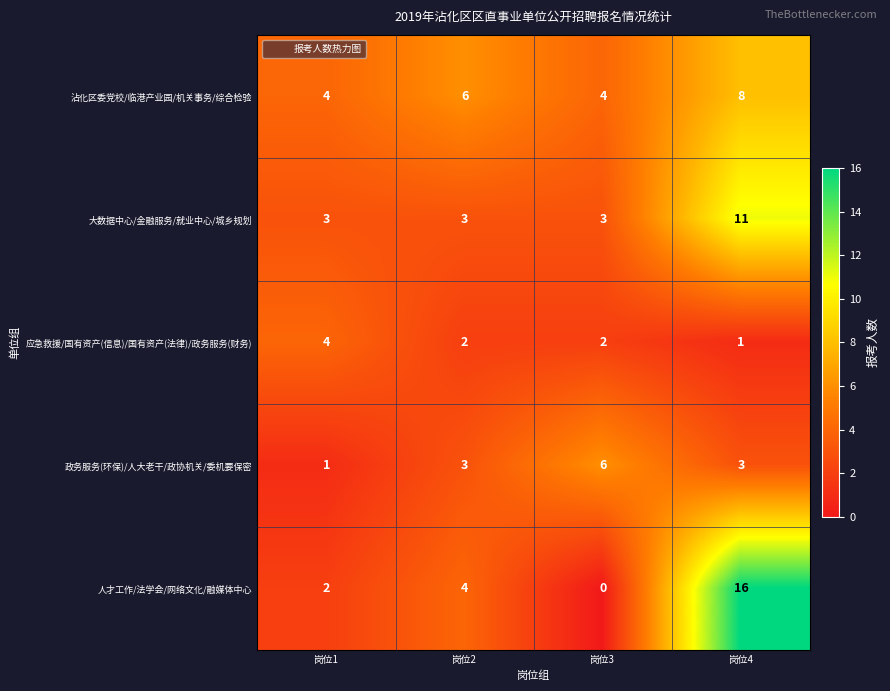

At which label is 沾化区委党校/临港产业园/机关事务/综合检验 closest to 6?

岗位2